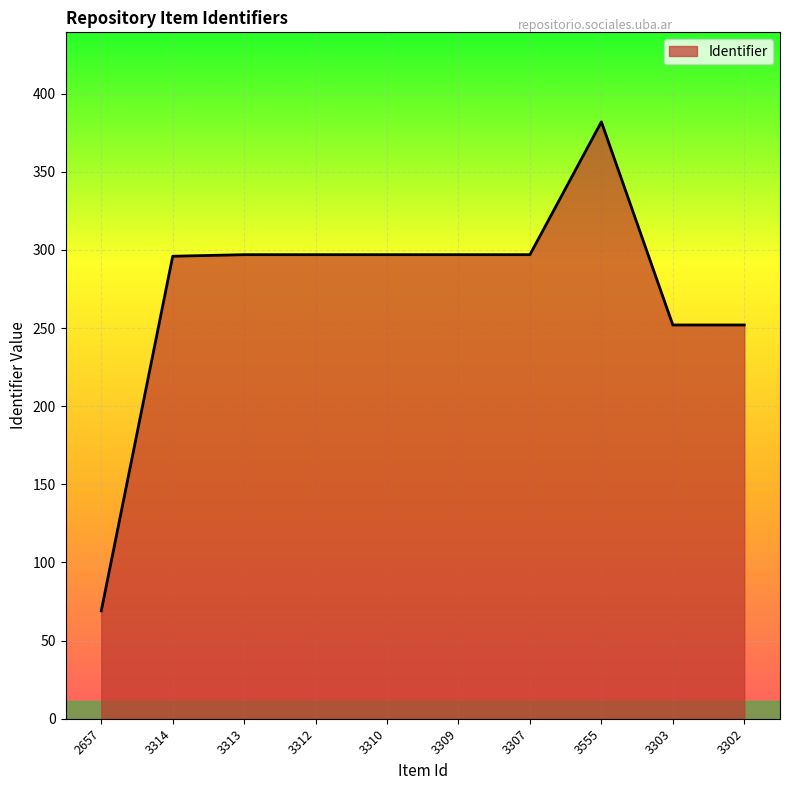

Which has a higher value, 3555 or 3310?

3555